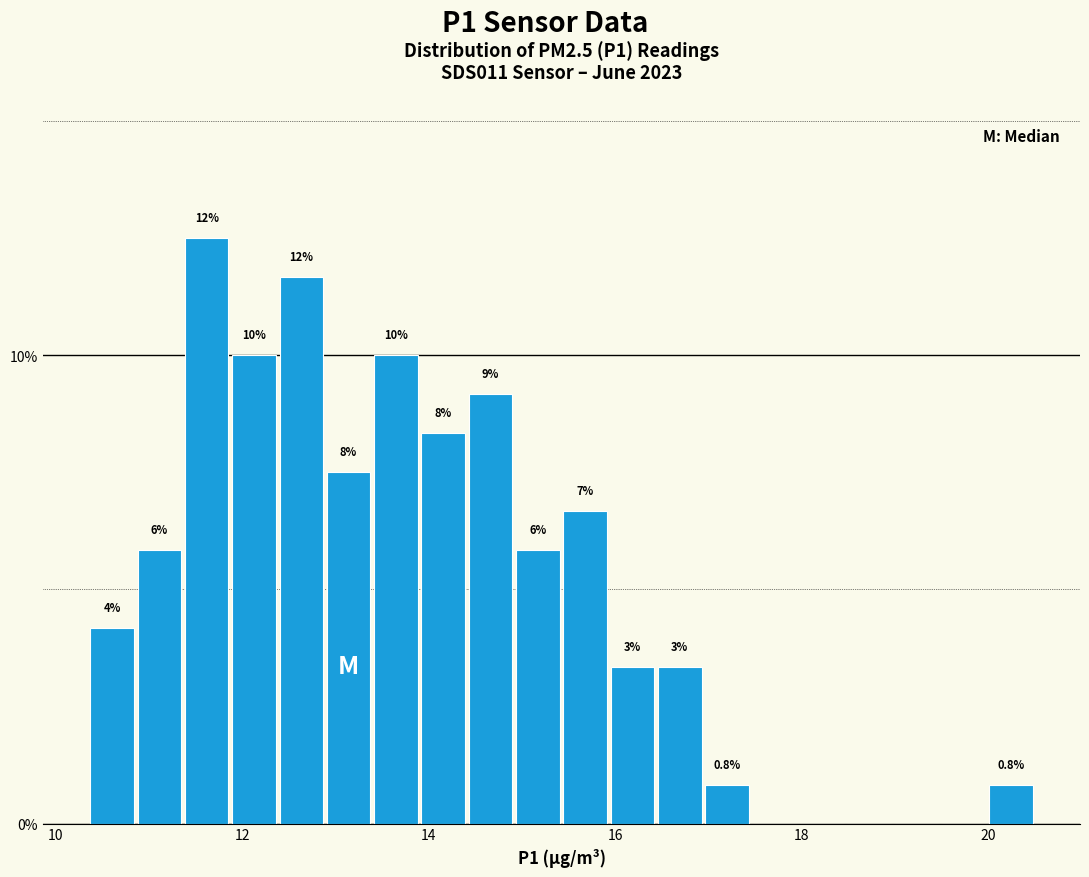

Read against the x-axis, roughly where is the centre of the tallest bar?

11.6